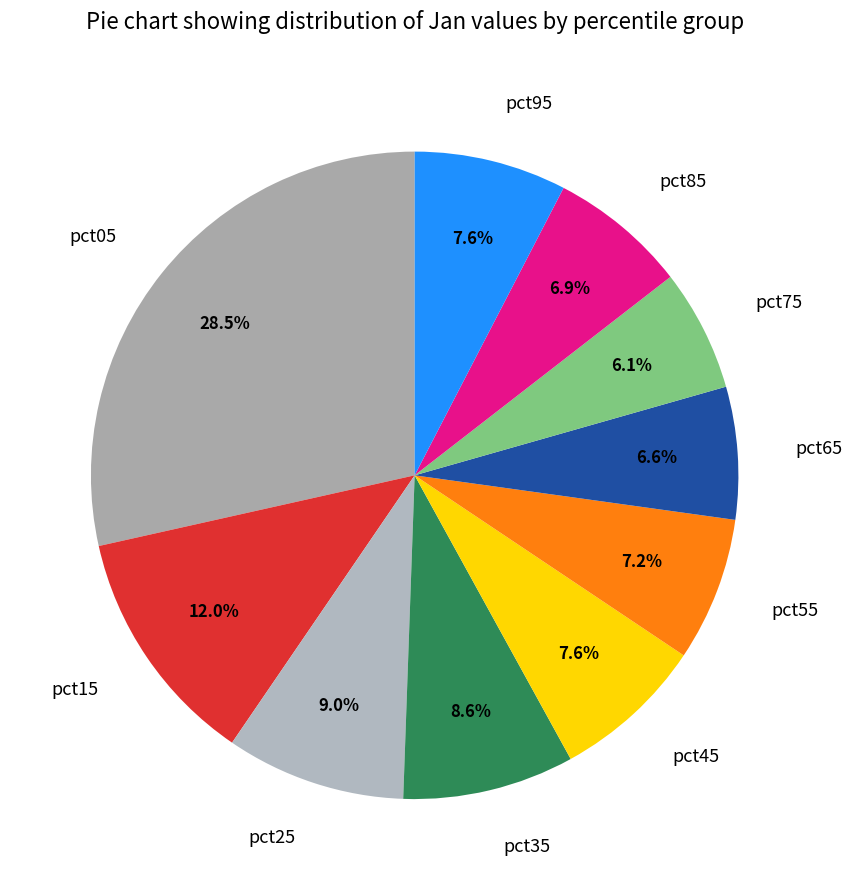

How many segments does this pie chart have?

10